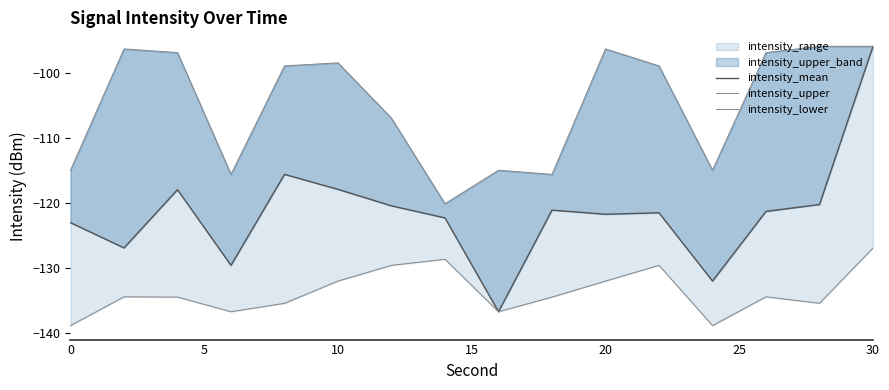

True or false: intensity_lower and intensity_mean intersect in this chart.

False